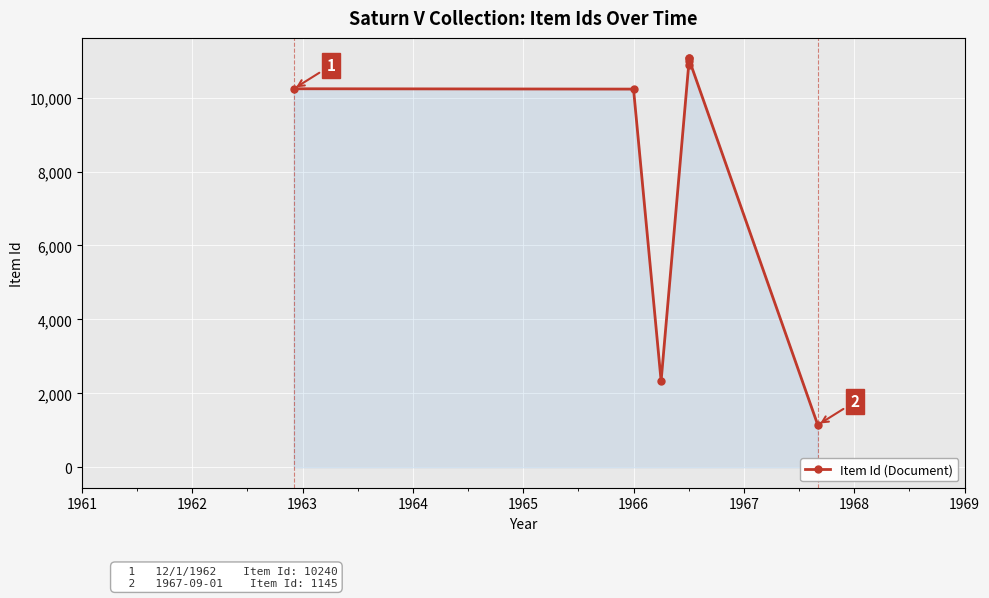

What is the value of the 2nd point from the left?

10231